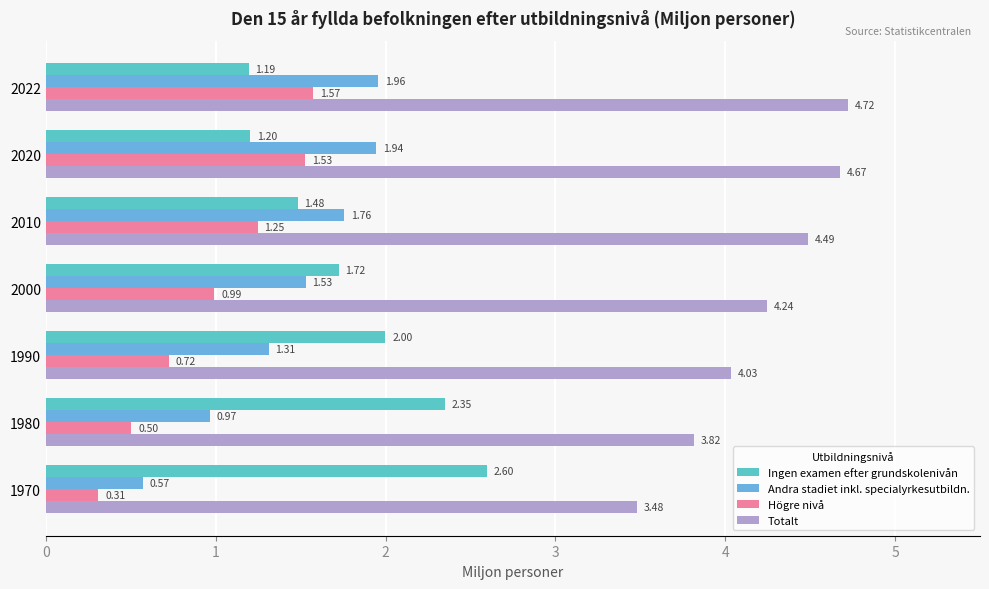

How many data points does each series have?

7